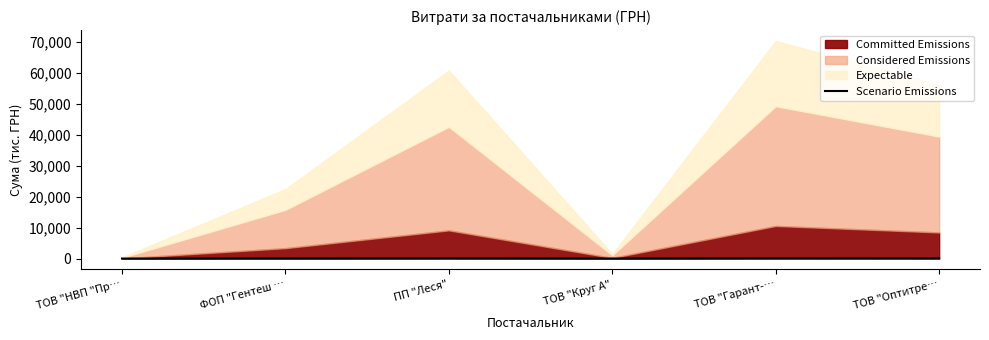

What is the difference between the maximum and second lowest values?

68.9